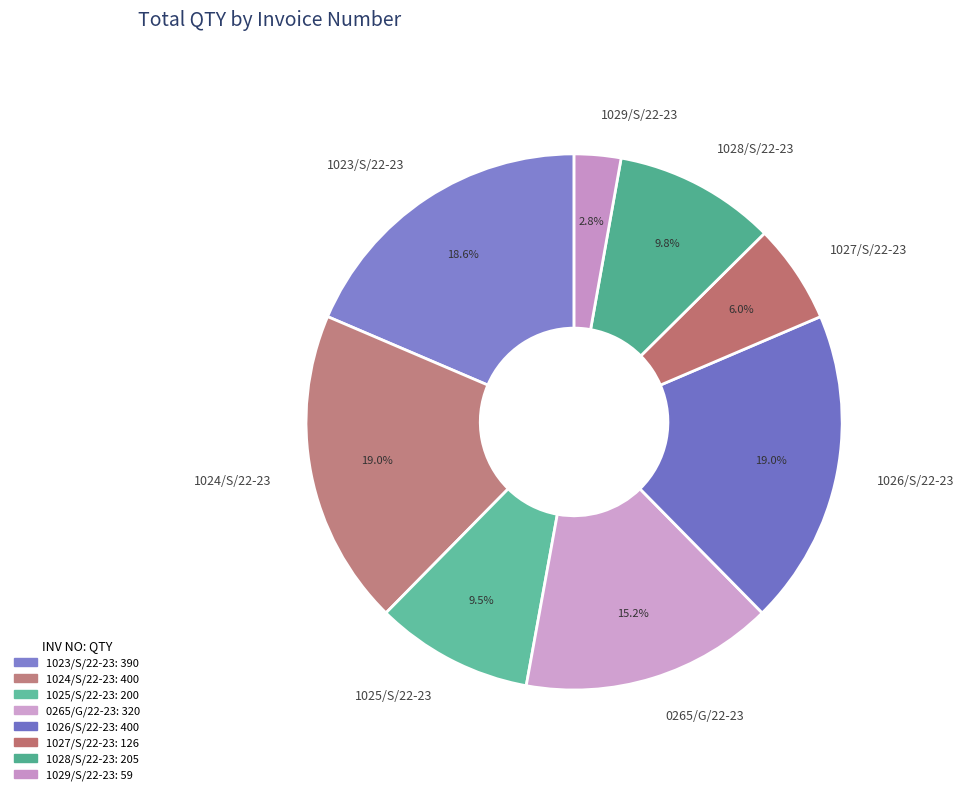

Is there any slice that represents more than half of the pie?

No